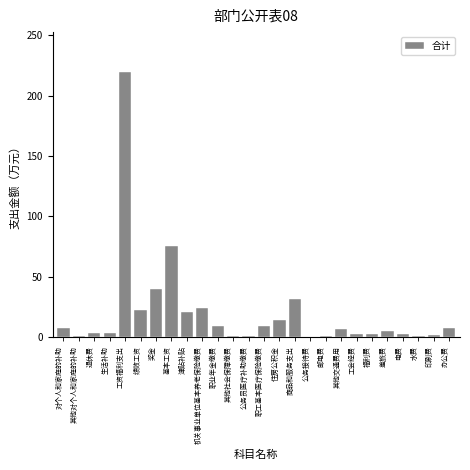

What is the sum of all values?

518.7